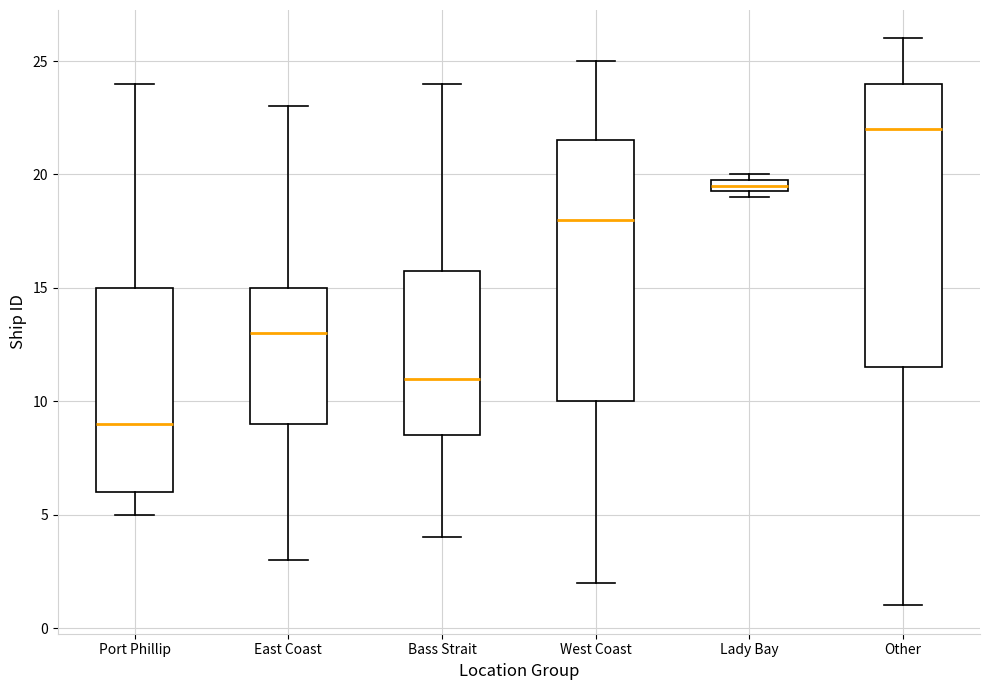

Which box is the tallest, from its lower edge to its upper edge?

Other